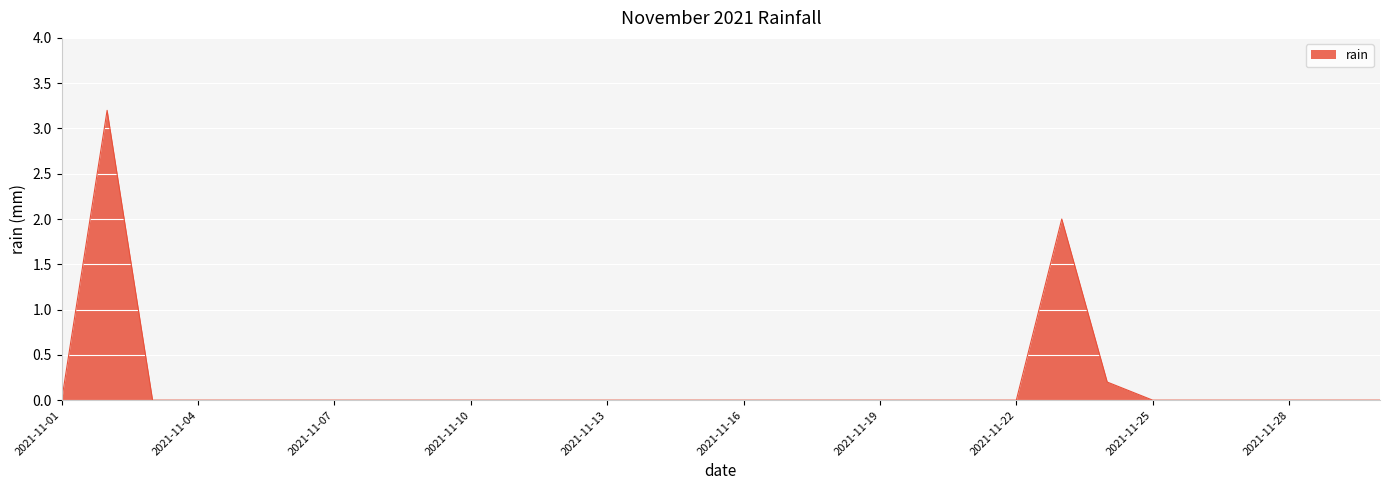

What is the difference between the second highest and minimum values?

2.0